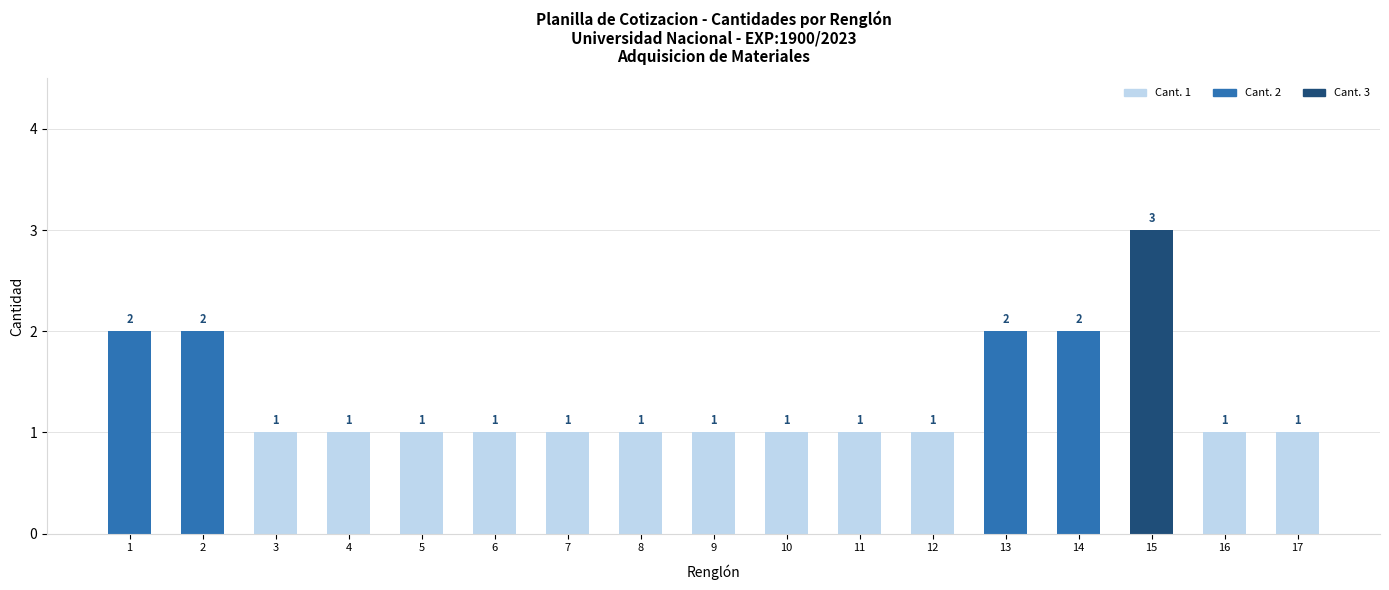

What is the minimum value shown in the chart?

1